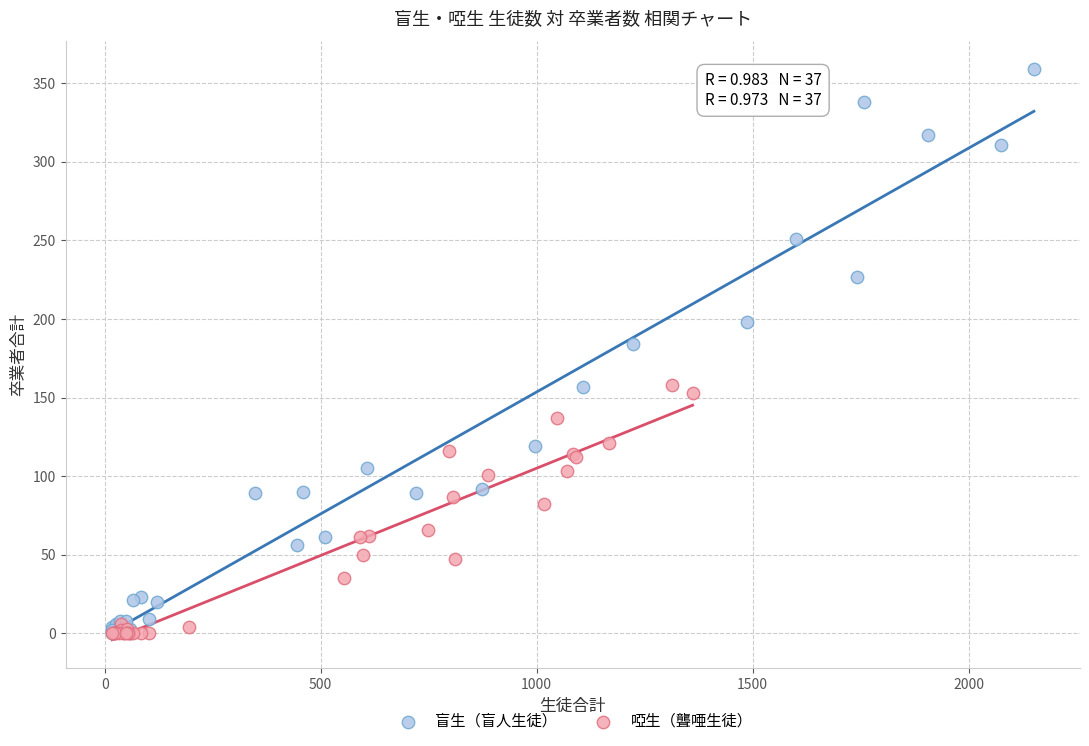

Which series has the widest spread of Y values?

盲生（盲人生徒）